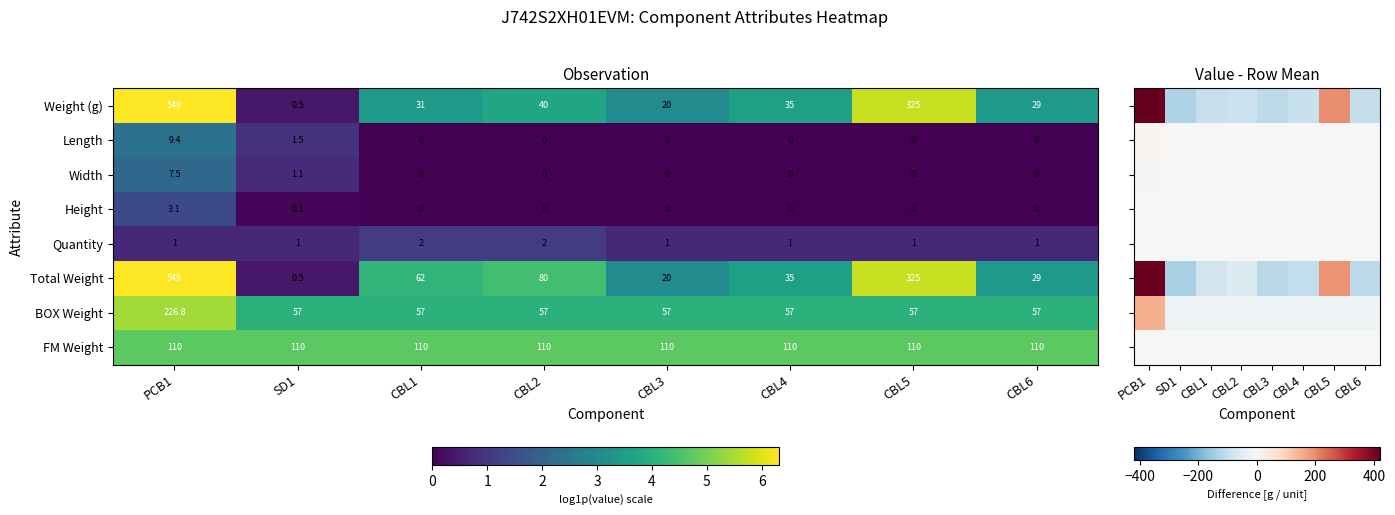

The Length series shows -3.1 at CBL1. True or false?

False